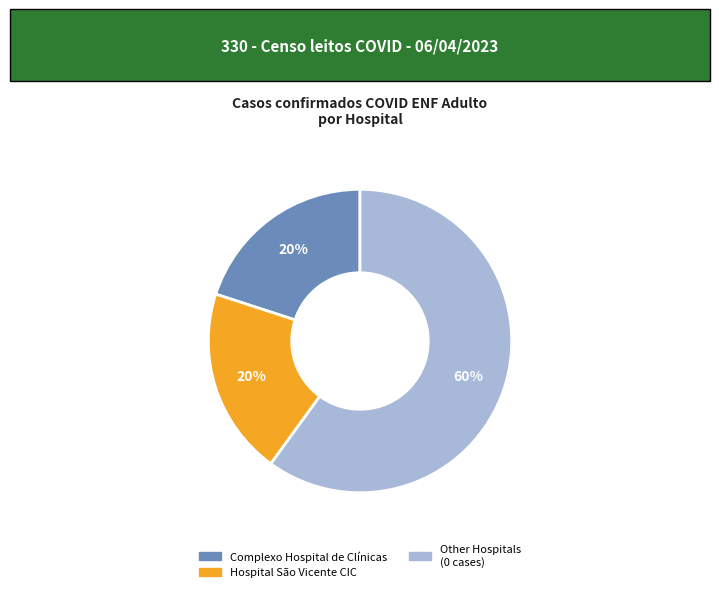

Is there a majority slice in this chart?

Yes